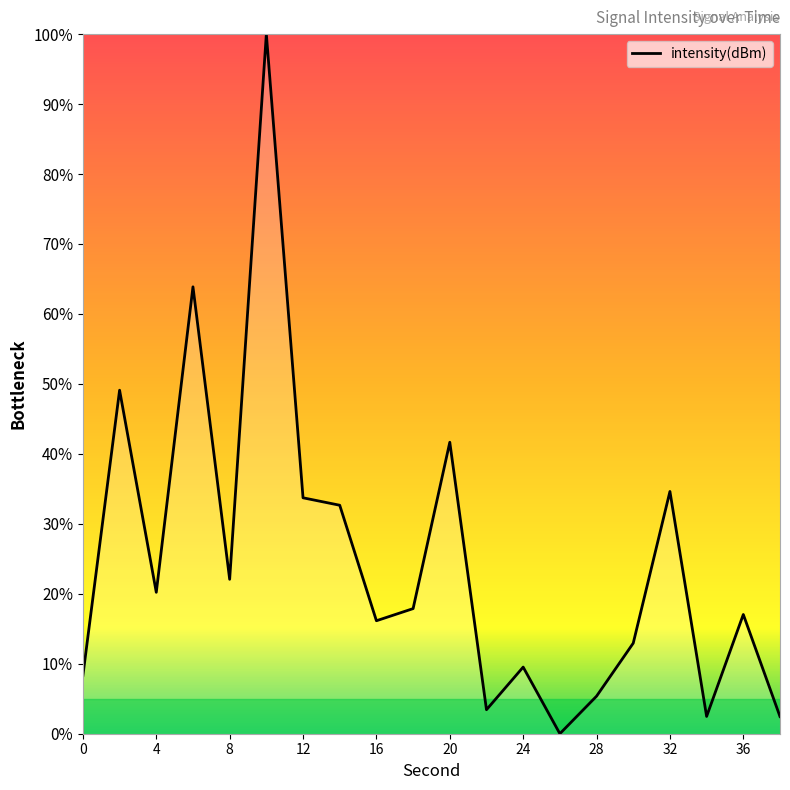

What is the maximum value shown in the chart?

100.0